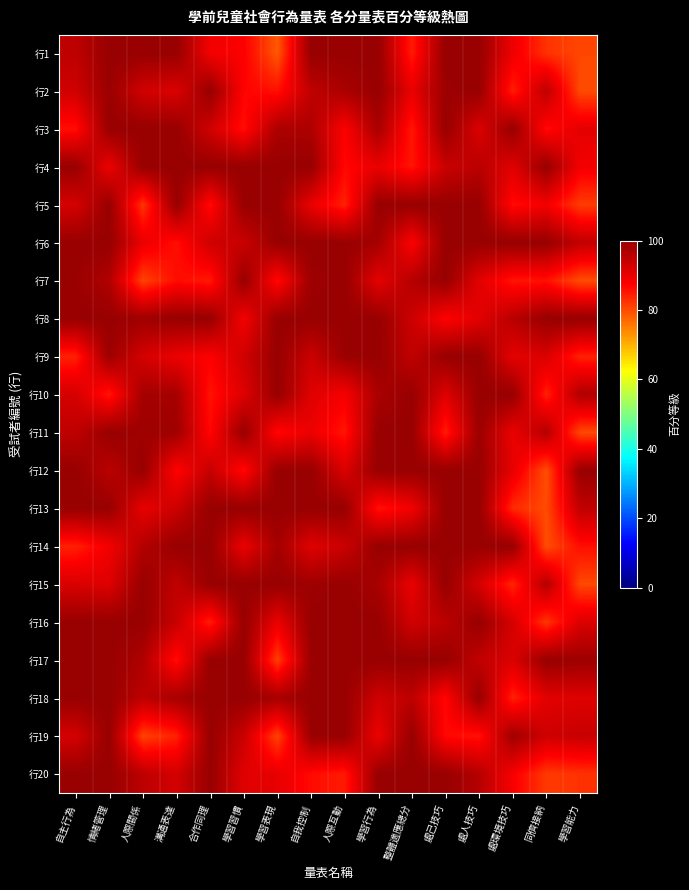

Reading left to right, list all the values displayed in this chart.

行1: 自主行為=95.2	情緒管理=100.0	人際關係=100.0	溝通表達=100.0	合作同理=88.7	學習習慣=87.7	學習表現=78.7	自我控制=100.0	人際互動=100.0	學習行為=100.0	整體適應總分=84.6	處己技巧=100.0	處人技巧=100.0	處環境技巧=89.4	同儕接納=82.5	學習能力=80.5
行2: 自主行為=93.1	情緒管理=99.7	人際關係=93.0	溝通表達=91.7	合作同理=100.0	學習習慣=87.2	學習表現=85.8	自我控制=95.0	人際互動=97.7	學習行為=100.0	整體適應總分=90.0	處己技巧=99.4	處人技巧=100.0	處環境技巧=84.4	同儕接納=95.2	學習能力=80.1
行3: 自主行為=86.0	情緒管理=100.0	人際關係=100.0	溝通表達=100.0	合作同理=93.1	學習習慣=85.9	學習表現=97.5	自我控制=97.2	人際互動=87.7	學習行為=97.9	整體適應總分=85.0	處己技巧=100.0	處人技巧=91.8	處環境技巧=100.0	同儕接納=86.4	學習能力=90.6
行4: 自主行為=100.0	情緒管理=89.5	人際關係=100.0	溝通表達=100.0	合作同理=100.0	學習習慣=100.0	學習表現=100.0	自我控制=100.0	人際互動=86.7	學習行為=89.9	整體適應總分=85.4	處己技巧=93.8	處人技巧=95.7	處環境技巧=91.1	同儕接納=100.0	學習能力=88.7
行5: 自主行為=92.4	情緒管理=100.0	人際關係=82.2	溝通表達=100.0	合作同理=86.2	學習習慣=100.0	學習表現=100.0	自我控制=90.0	人際互動=84.2	學習行為=100.0	整體適應總分=100.0	處己技巧=100.0	處人技巧=100.0	處環境技巧=86.2	同儕接納=88.8	學習能力=81.5
行6: 自主行為=100.0	情緒管理=100.0	人際關係=89.9	溝通表達=85.9	合作同理=93.3	學習習慣=93.8	學習表現=100.0	自我控制=100.0	人際互動=100.0	學習行為=98.2	整體適應總分=87.6	處己技巧=100.0	處人技巧=100.0	處環境技巧=100.0	同儕接納=100.0	學習能力=94.8
行7: 自主行為=99.7	情緒管理=96.8	人際關係=80.8	溝通表達=86.2	合作同理=84.9	學習習慣=100.0	學習表現=86.4	自我控制=99.3	人際互動=100.0	學習行為=90.5	整體適應總分=96.3	處己技巧=100.0	處人技巧=90.9	處環境技巧=85.3	同儕接納=85.7	學習能力=79.8
行8: 自主行為=100.0	情緒管理=100.0	人際關係=99.0	溝通表達=100.0	合作同理=100.0	學習習慣=88.6	學習表現=100.0	自我控制=100.0	人際互動=100.0	學習行為=100.0	整體適應總分=93.5	處己技巧=87.3	處人技巧=90.8	處環境技巧=95.8	同儕接納=100.0	學習能力=100.0
行9: 自主行為=84.2	情緒管理=99.3	人際關係=92.5	溝通表達=89.7	合作同理=87.6	學習習慣=93.1	學習表現=100.0	自我控制=93.7	人際互動=99.6	學習行為=100.0	整體適應總分=94.9	處己技巧=100.0	處人技巧=100.0	處環境技巧=90.6	同儕接納=91.9	學習能力=84.0
行10: 自主行為=92.5	情緒管理=85.1	人際關係=98.3	溝通表達=98.1	合作同理=85.5	學習習慣=91.4	學習表現=100.0	自我控制=91.2	人際互動=88.3	學習行為=97.7	整體適應總分=100.0	處己技巧=91.3	處人技巧=100.0	處環境技巧=100.0	同儕接納=84.1	學習能力=96.8
行11: 自主行為=95.0	情緒管理=100.0	人際關係=99.0	溝通表達=99.1	合作同理=86.7	學習習慣=100.0	學習表現=86.6	自我控制=89.6	人際互動=85.2	學習行為=100.0	整體適應總分=100.0	處己技巧=84.5	處人技巧=99.4	處環境技巧=89.8	同儕接納=96.4	學習能力=80.2
行12: 自主行為=100.0	情緒管理=95.6	人際關係=100.0	溝通表達=87.1	合作同理=94.2	學習習慣=86.4	學習表現=100.0	自我控制=100.0	人際互動=91.7	學習行為=100.0	整體適應總分=100.0	處己技巧=100.0	處人技巧=99.9	處環境技巧=90.3	同儕接納=79.8	學習能力=100.0
行13: 自主行為=100.0	情緒管理=100.0	人際關係=90.2	溝通表達=93.5	合作同理=100.0	學習習慣=100.0	學習表現=100.0	自我控制=100.0	人際互動=100.0	學習行為=85.5	整體適應總分=88.8	處己技巧=100.0	處人技巧=100.0	處環境技巧=83.3	同儕接納=80.0	學習能力=94.9
行14: 自主行為=84.2	情緒管理=88.8	人際關係=96.5	溝通表達=100.0	合作同理=100.0	學習習慣=89.7	學習表現=98.4	自我控制=91.1	人際互動=93.8	學習行為=100.0	整體適應總分=100.0	處己技巧=100.0	處人技巧=100.0	處環境技巧=100.0	同儕接納=79.8	學習能力=86.0
行15: 自主行為=92.0	情緒管理=91.3	人際關係=100.0	溝通表達=94.8	合作同理=100.0	學習習慣=100.0	學習表現=100.0	自我控制=99.1	人際互動=100.0	學習行為=97.8	整體適應總分=89.9	處己技巧=100.0	處人技巧=92.4	處環境技巧=83.7	同儕接納=96.4	學習能力=80.3
行16: 自主行為=100.0	情緒管理=100.0	人際關係=100.0	溝通表達=94.1	合作同理=84.5	學習習慣=100.0	學習表現=89.8	自我控制=100.0	人際互動=100.0	學習行為=100.0	整體適應總分=92.8	處己技巧=95.6	處人技巧=100.0	處環境技巧=92.5	同儕接納=82.1	學習能力=91.7
行17: 自主行為=100.0	情緒管理=100.0	人際關係=97.1	溝通表達=85.9	合作同理=100.0	學習習慣=100.0	學習表現=81.2	自我控制=99.5	人際互動=100.0	學習行為=100.0	整體適應總分=100.0	處己技巧=100.0	處人技巧=94.8	處環境技巧=91.8	同儕接納=100.0	學習能力=99.3
行18: 自主行為=100.0	情緒管理=100.0	人際關係=95.3	溝通表達=98.0	合作同理=100.0	學習習慣=100.0	學習表現=98.1	自我控制=100.0	人際互動=100.0	學習行為=93.1	整體適應總分=95.3	處己技巧=86.8	處人技巧=100.0	處環境技巧=84.1	同儕接納=91.0	學習能力=91.3
行19: 自主行為=92.6	情緒管理=100.0	人際關係=80.9	溝通表達=84.1	合作同理=100.0	學習習慣=93.8	學習表現=80.8	自我控制=99.7	人際互動=100.0	學習行為=89.5	整體適應總分=100.0	處己技巧=86.6	處人技巧=85.6	處環境技巧=98.9	同儕接納=93.2	學習能力=94.1
行20: 自主行為=100.0	情緒管理=100.0	人際關係=95.5	溝通表達=92.7	合作同理=100.0	學習習慣=91.1	學習表現=90.2	自我控制=86.4	人際互動=84.8	學習行為=100.0	整體適應總分=100.0	處己技巧=100.0	處人技巧=96.3	處環境技巧=88.2	同儕接納=81.7	學習能力=82.5